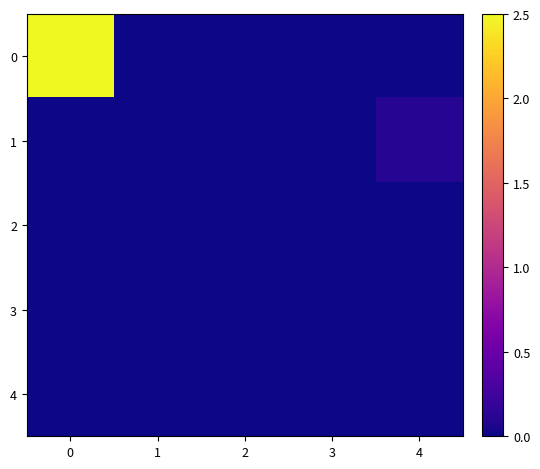

Reading left to right, what are all the values shown in this chart?

0: 0=2.5	1=0.0	2=0.0	3=0.0	4=0.0
1: 0=0.0	1=0.0	2=0.0	3=0.0	4=0.1
2: 0=0.0	1=0.0	2=0.0	3=0.0	4=0.0
3: 0=0.0	1=0.0	2=0.0	3=0.0	4=0.0
4: 0=0.0	1=0.0	2=0.0	3=0.0	4=0.0